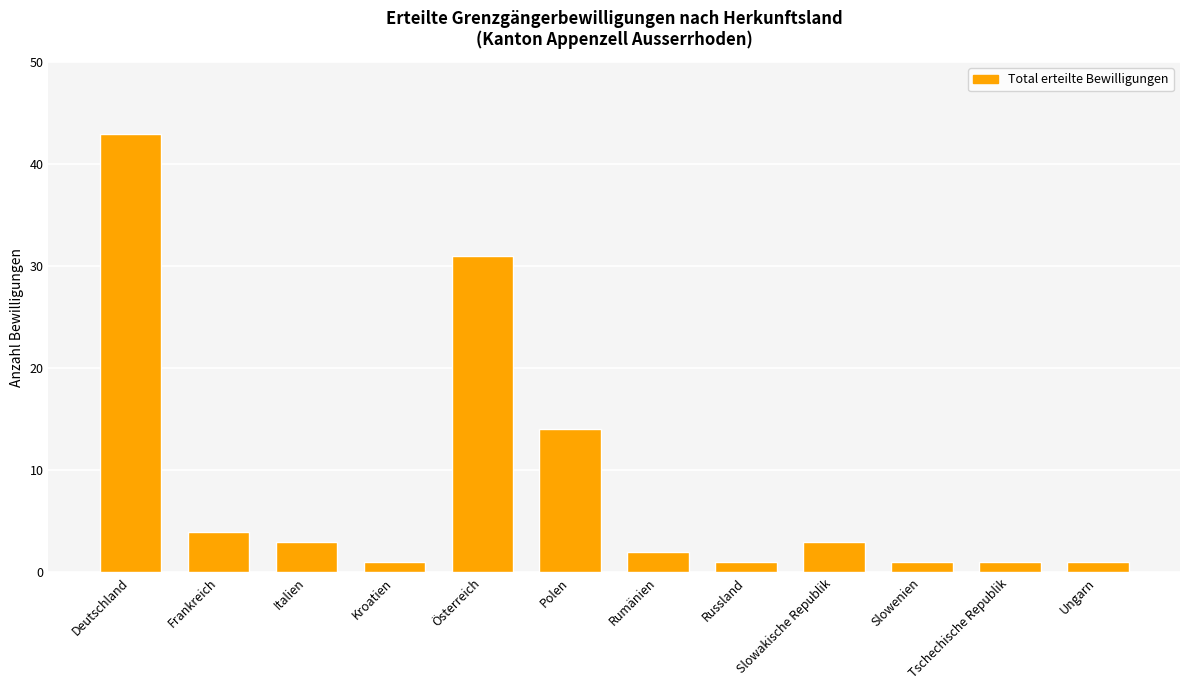

Reading left to right, what are all the values shown in this chart?

43	4	3	1	31	14	2	1	3	1	1	1